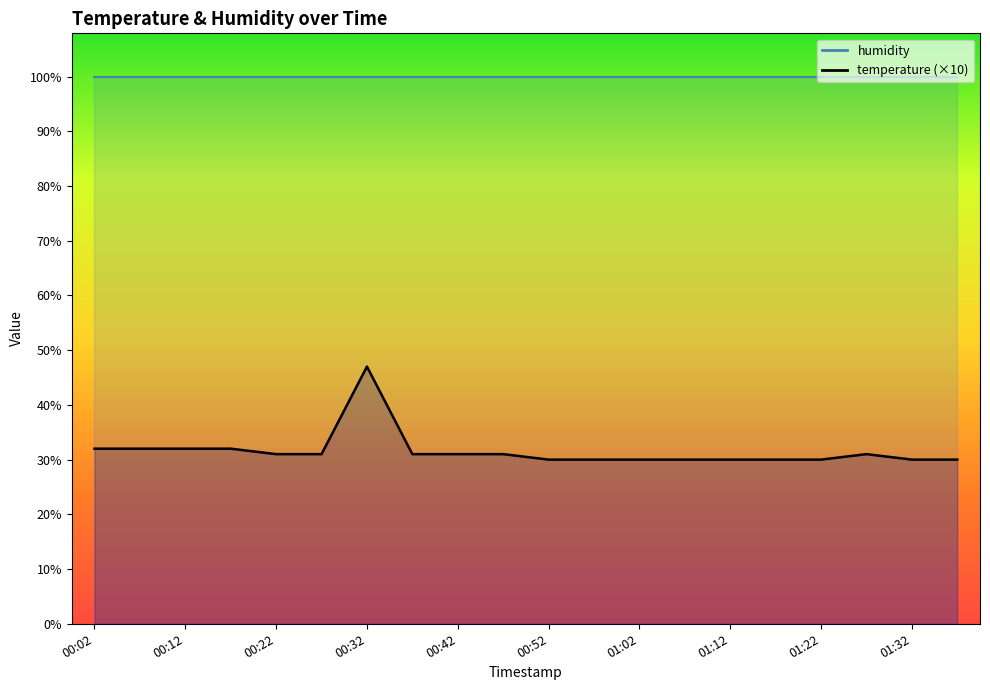

What is the label of the 4th point from the right?

01:22